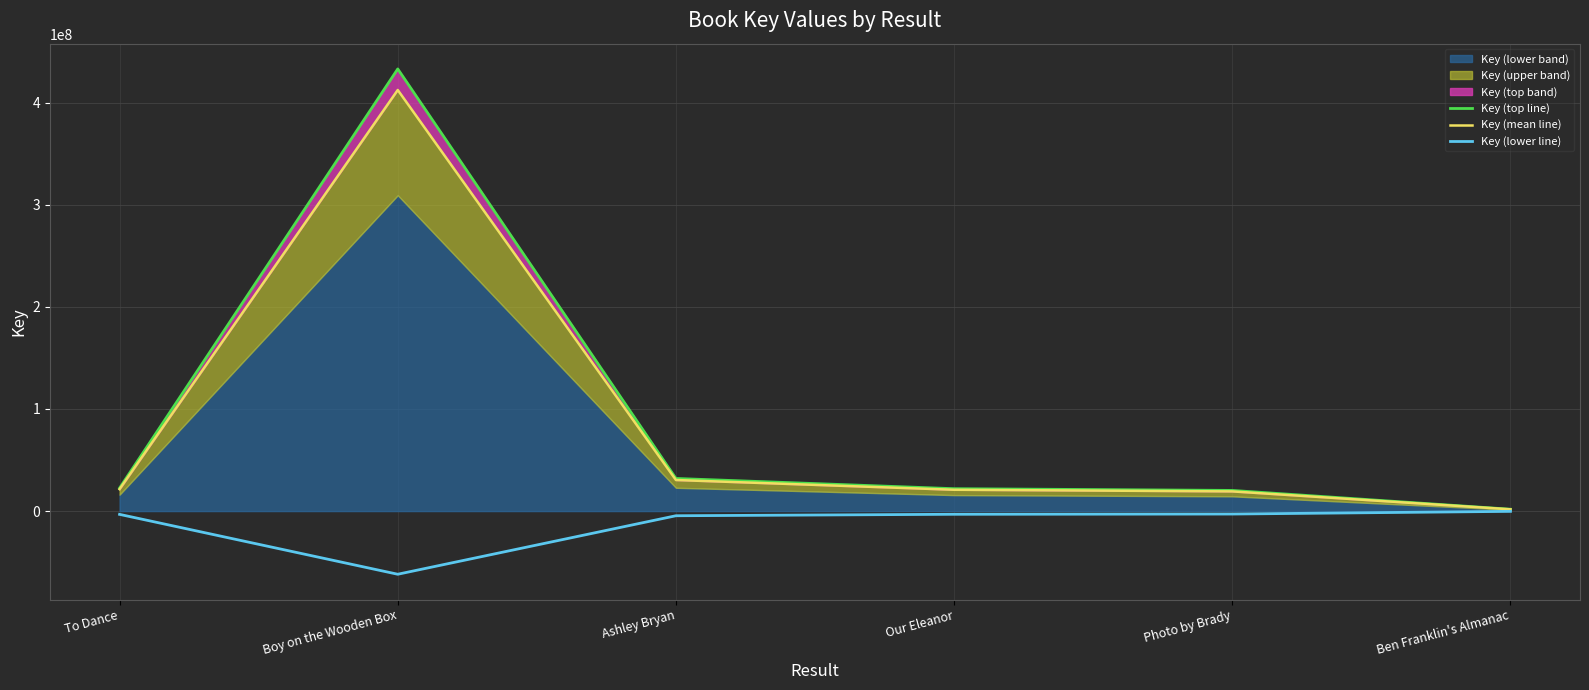

At which label does Key (mean line) reach its peak?

Boy on the Wooden Box